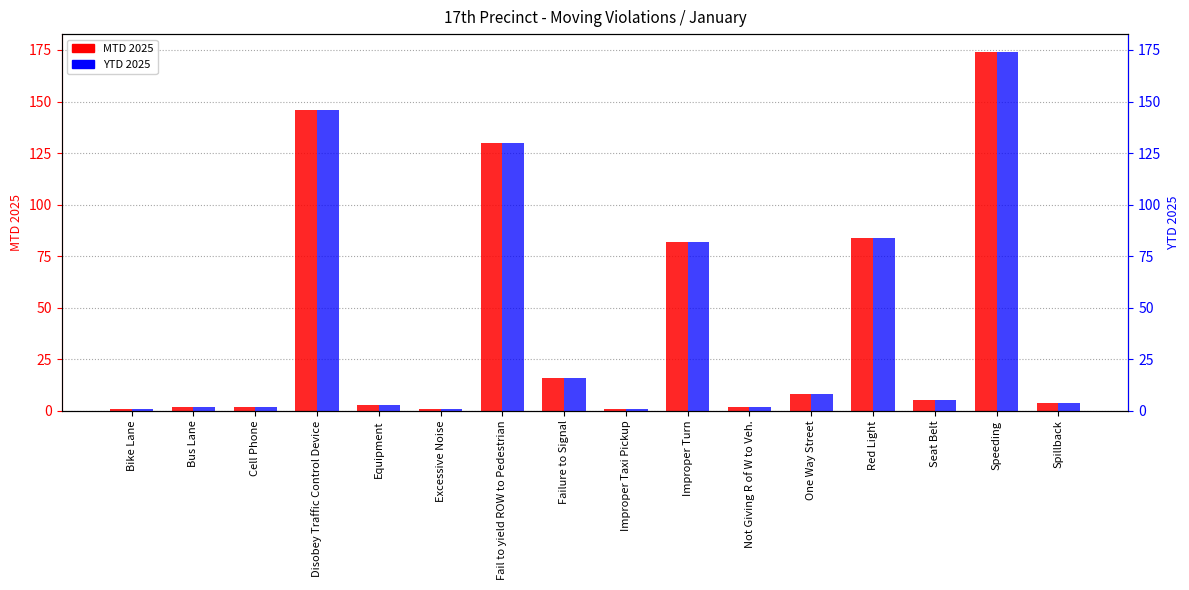

What is the sum of the YTD 2025 values at Fail to yield ROW to Pedestrian and Red Light?

214